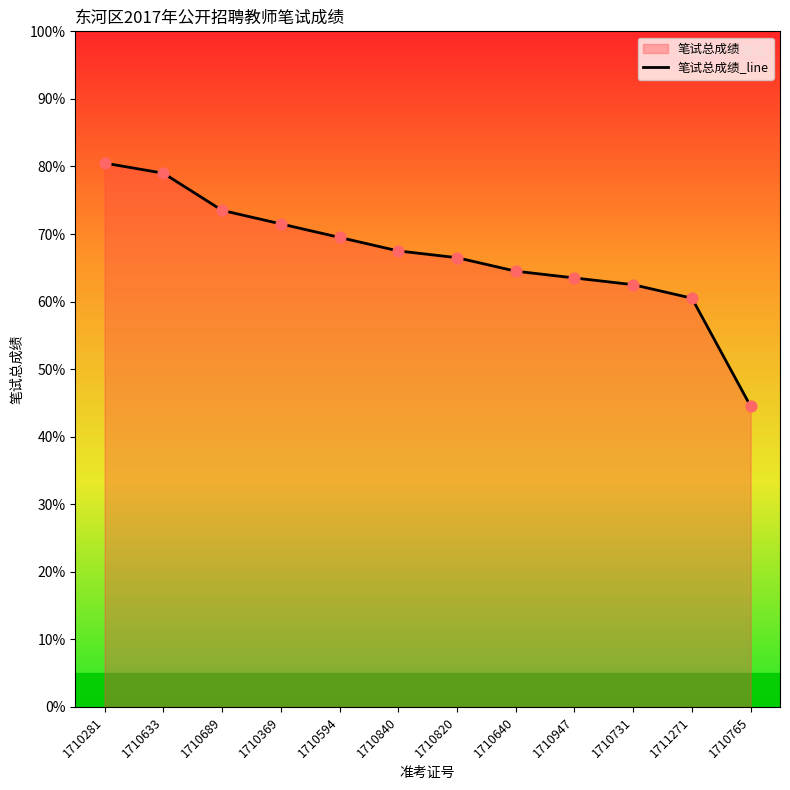

What is the change in value from 1710820 to 1710731?

-4.0